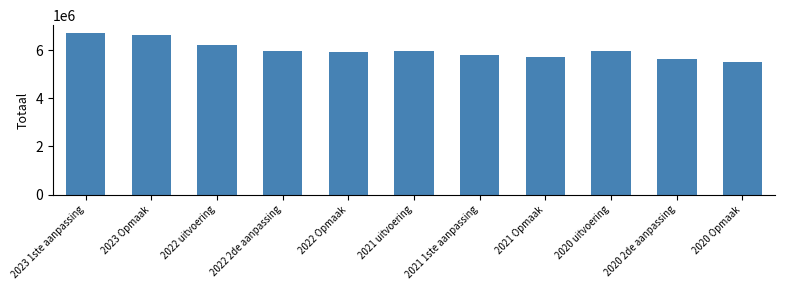

What is the difference between the second highest and minimum values?

1111429